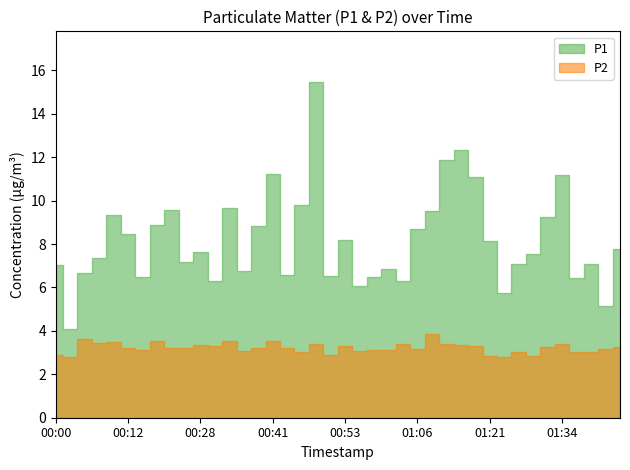

The P1 series shows 7.1 at 01:39. True or false?

True